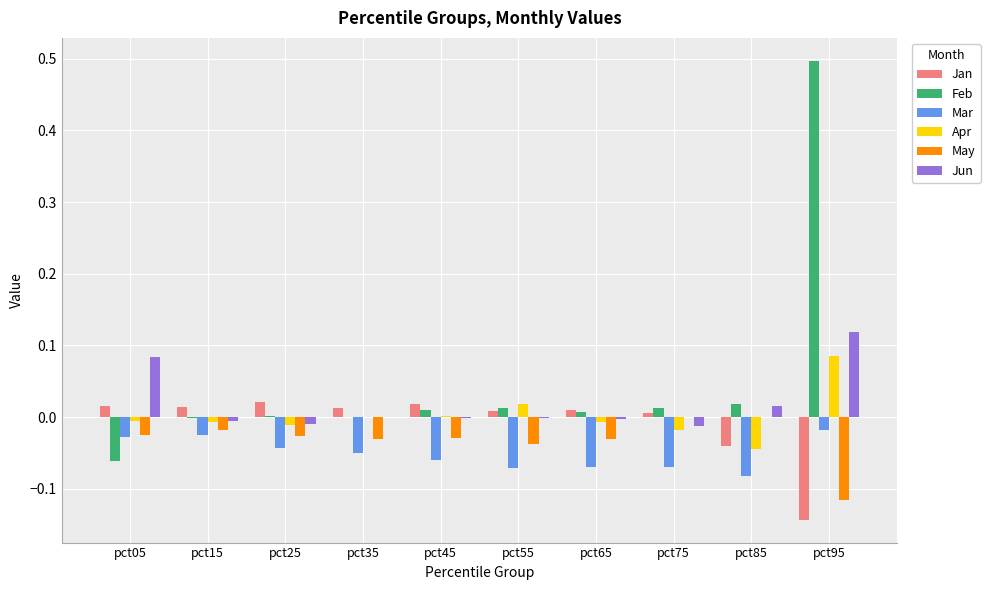

Which series has the largest total across all categories?

Feb